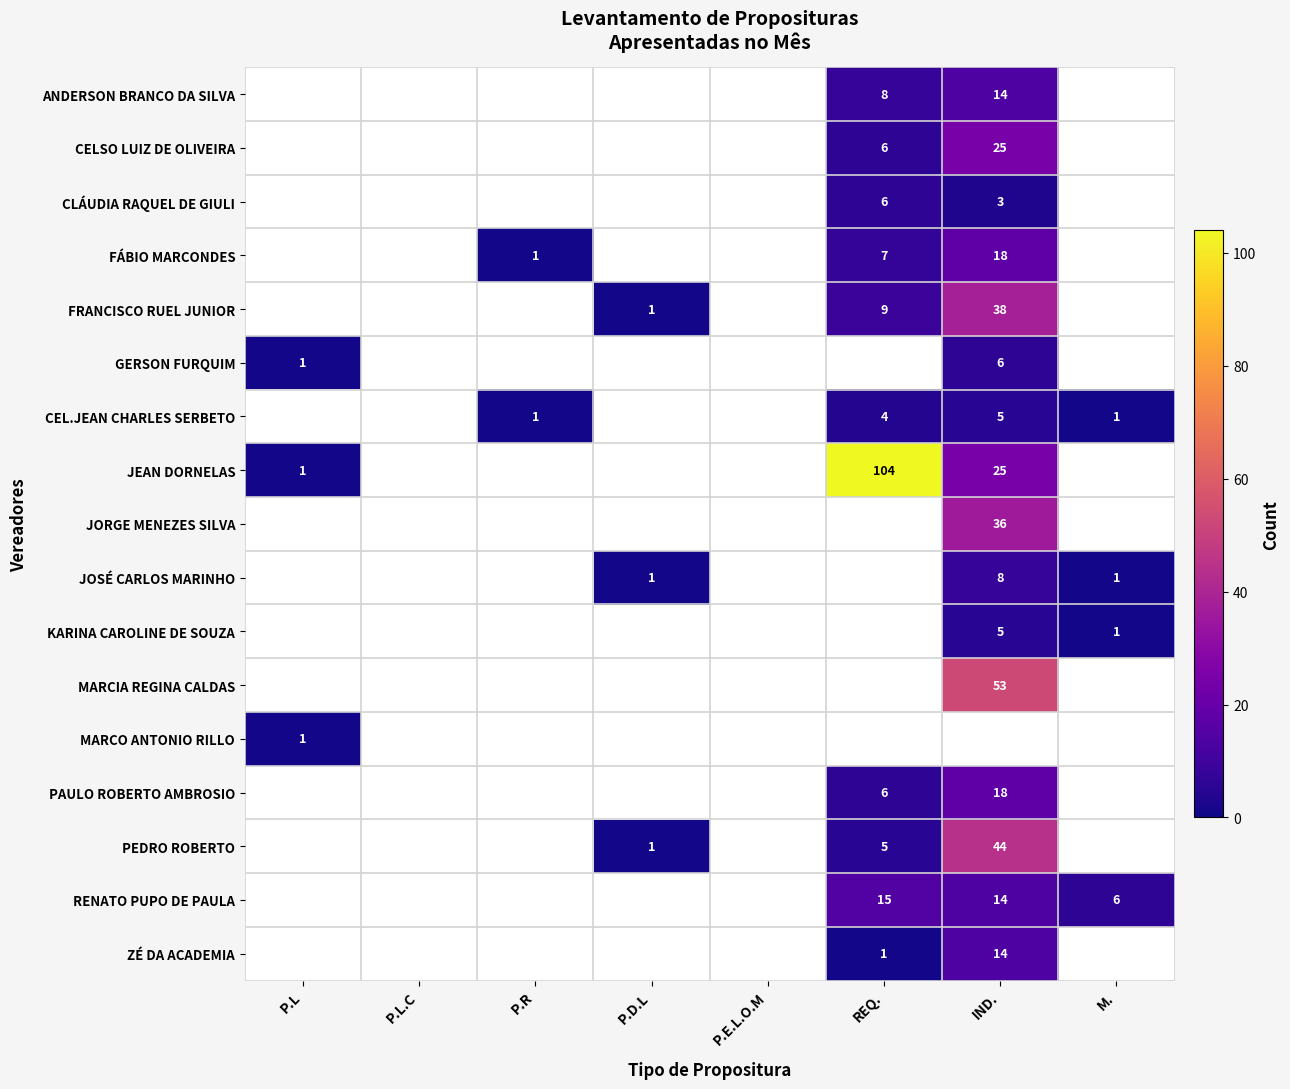

True or false: FRANCISCO RUEL JUNIOR has a value of 1 at P.D.L.

True